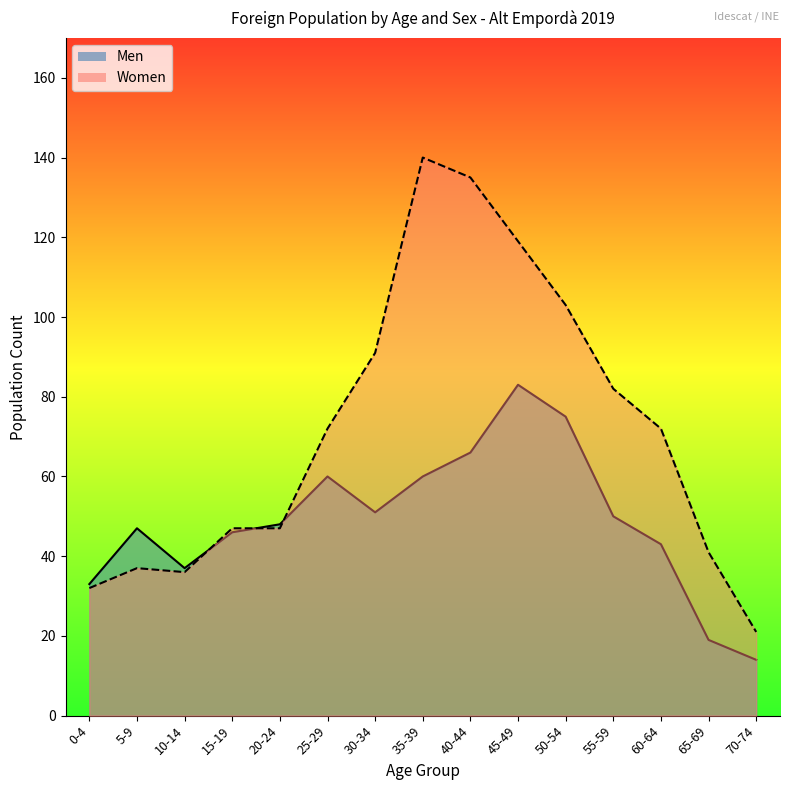

Which series has the largest total across all categories?

Women